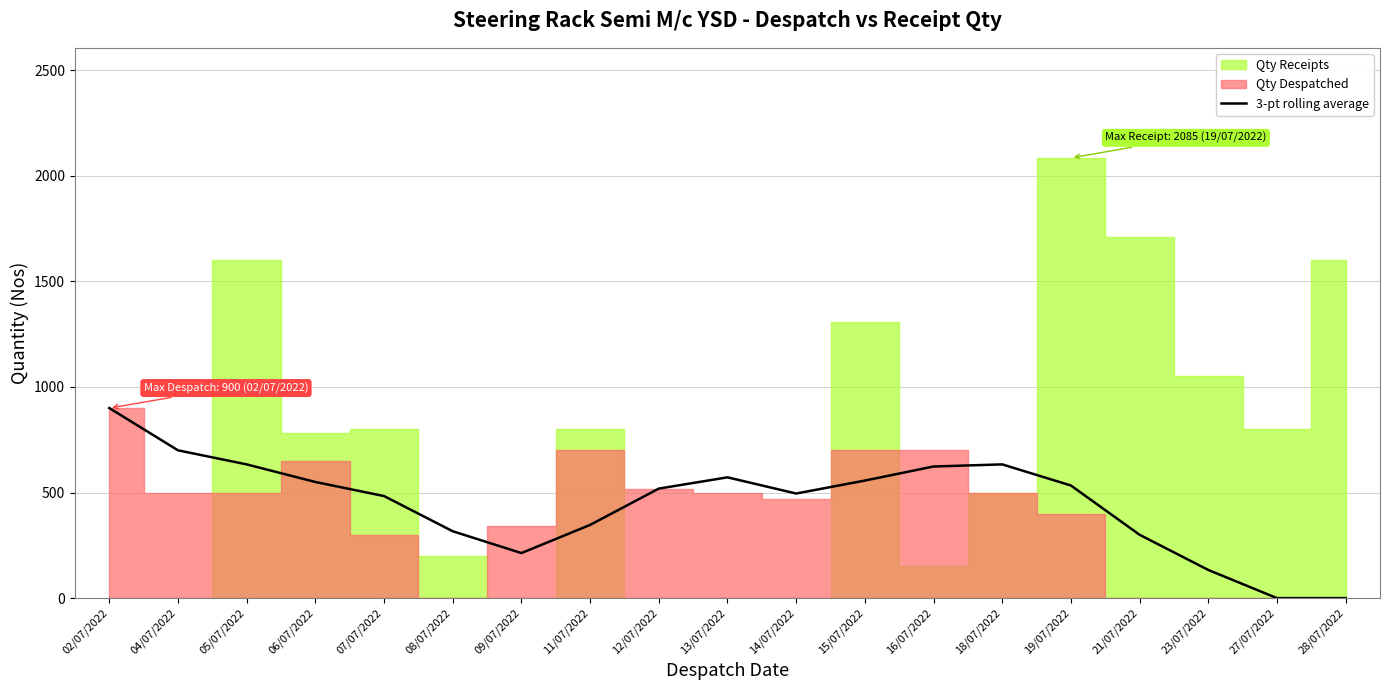

Reading right to left, list all the values displayed in this chart.

28/07/2022=0.0	27/07/2022=0.0	23/07/2022=133.3	21/07/2022=300.0	19/07/2022=533.3	18/07/2022=633.3	16/07/2022=623.3	15/07/2022=556.7	14/07/2022=495.3	13/07/2022=572.0	12/07/2022=518.7	11/07/2022=346.7	09/07/2022=213.3	08/07/2022=316.7	07/07/2022=483.3	06/07/2022=550.0	05/07/2022=633.3	04/07/2022=700.0	02/07/2022=900.0